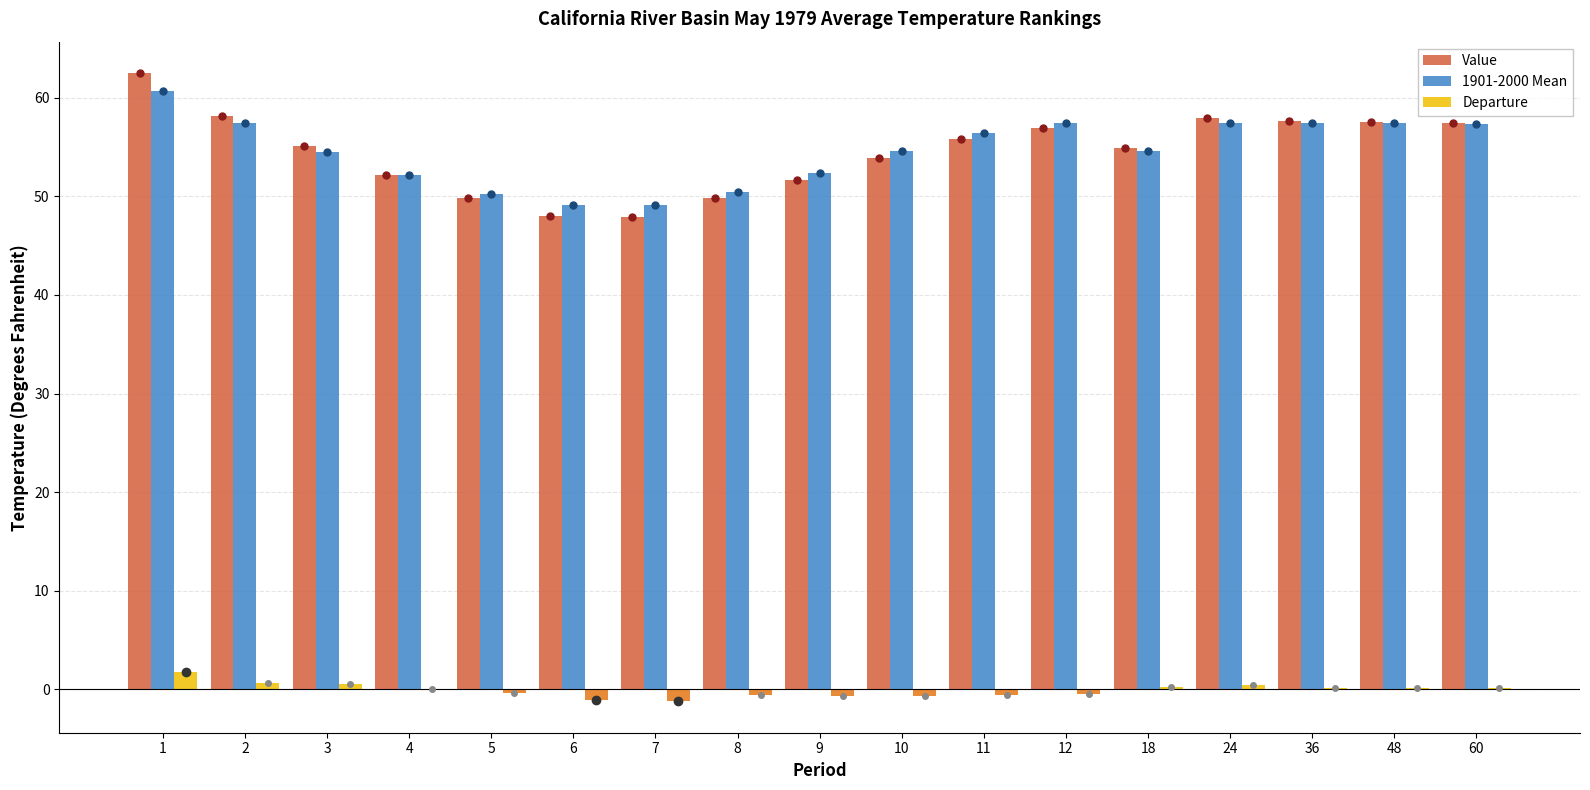

How many groups of bars are there?

17